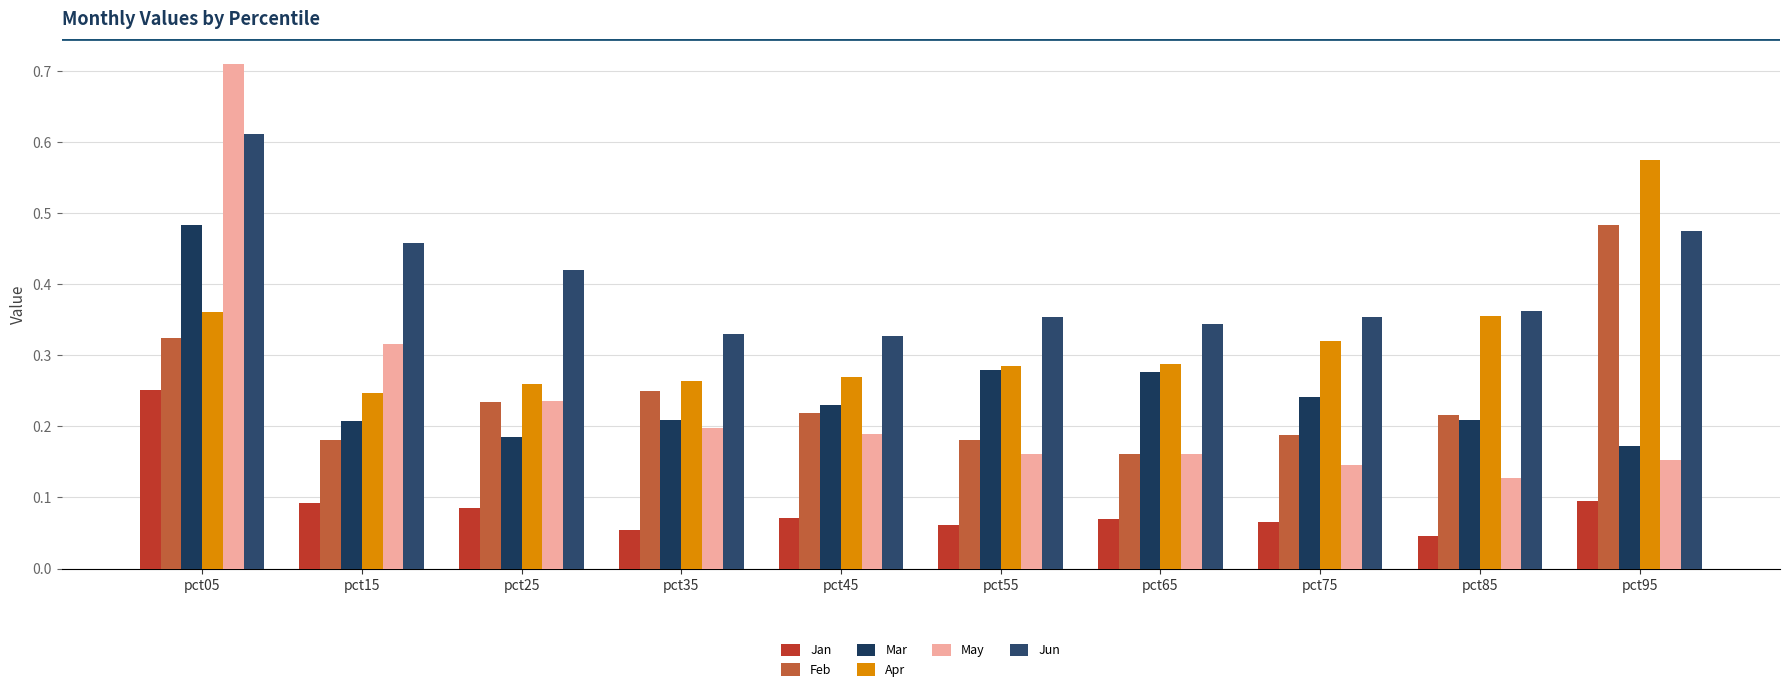

Is it true that Jan equals 0.1 at pct85?

False